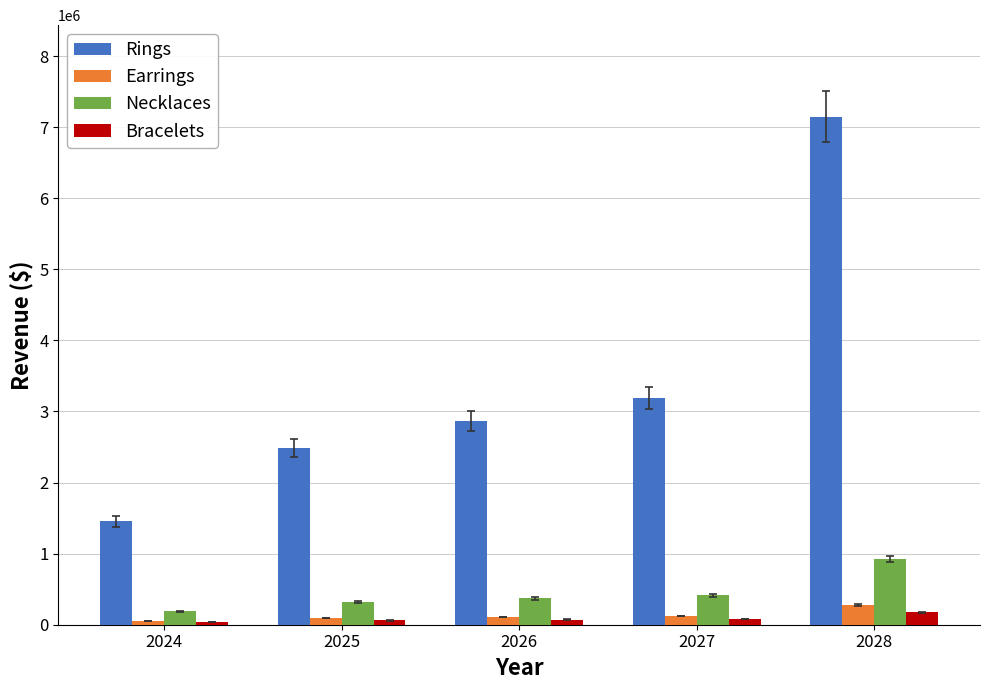

What is the minimum value for Earrings?

55579.2